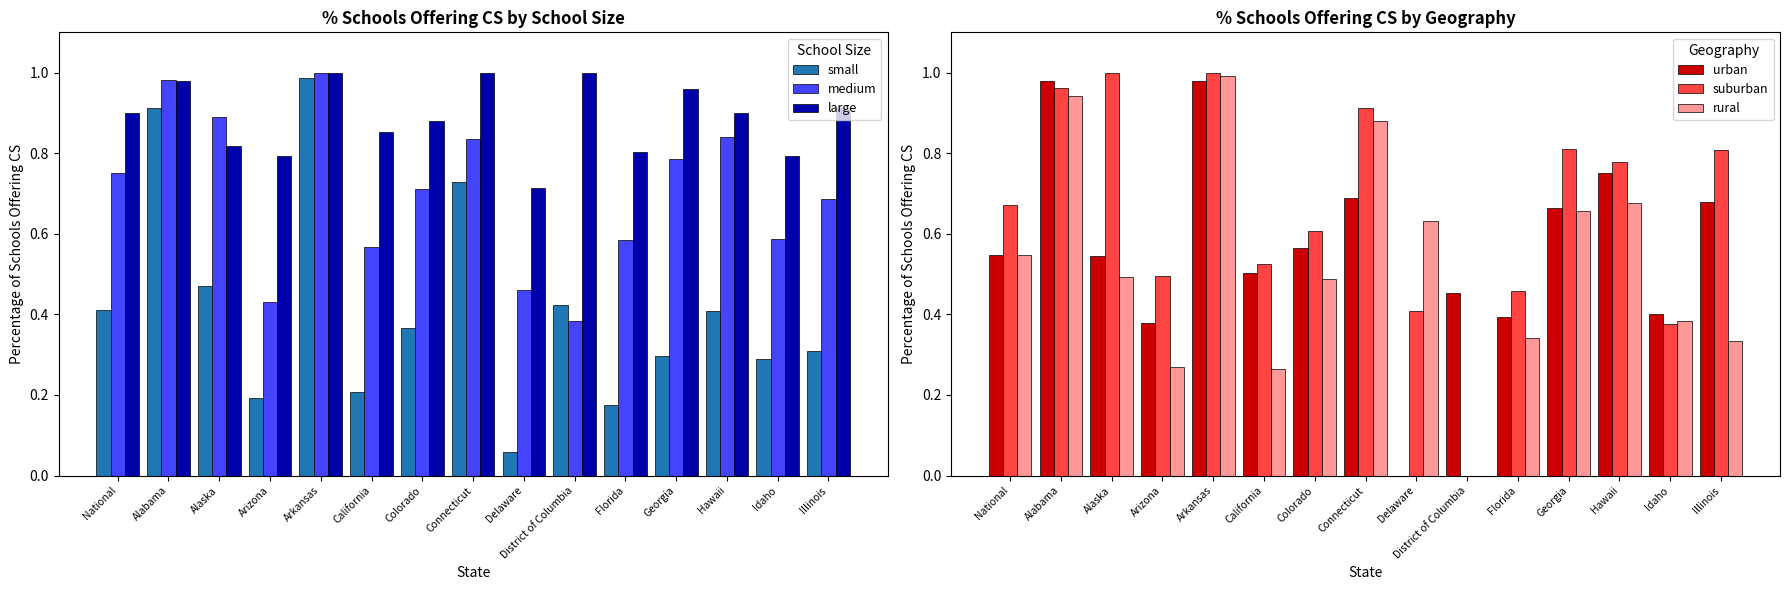

Where is medium nearest to the value 0?

District of Columbia